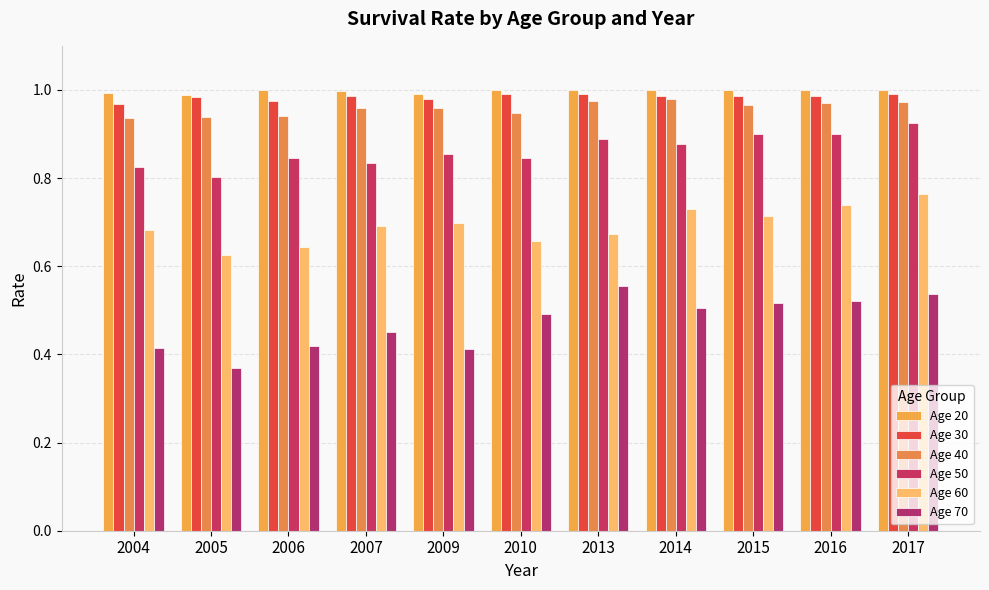

Which label corresponds to the smallest value in the chart?

2005